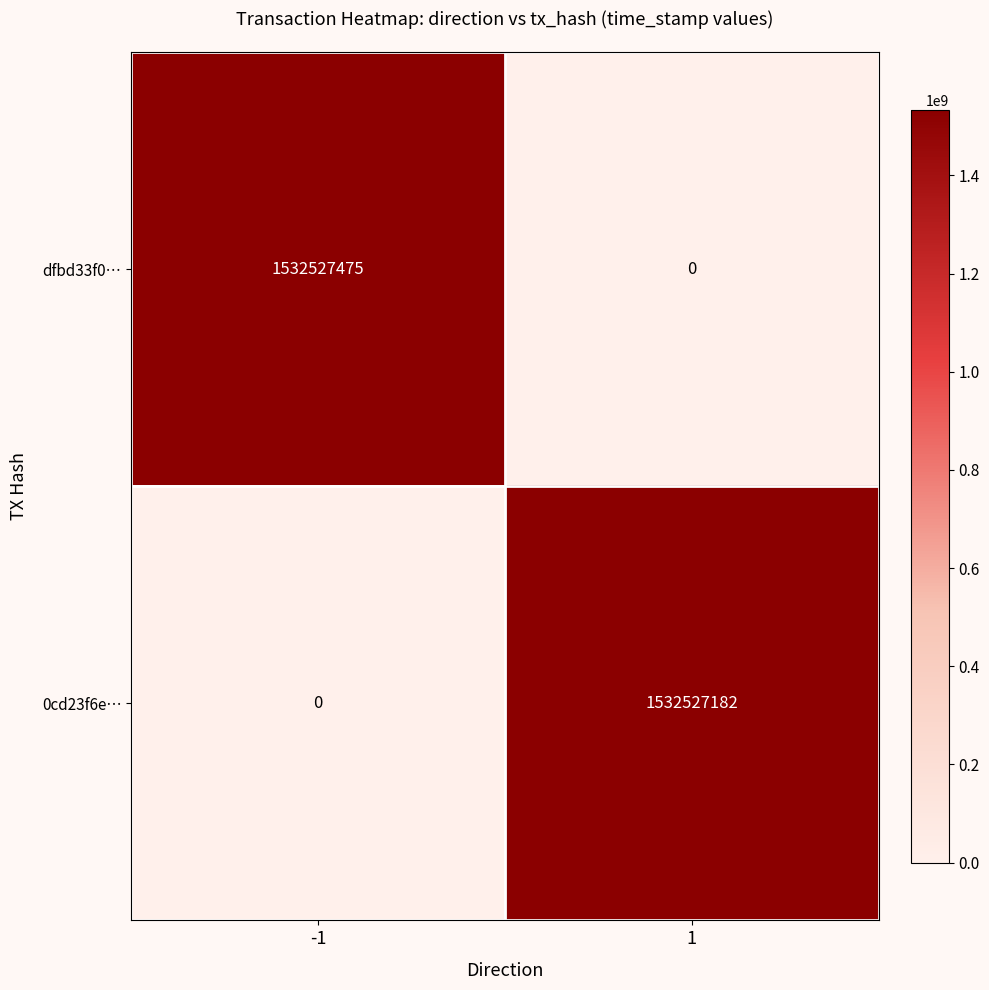

Reading left to right, what are all the values shown in this chart?

dfbd33f0…: 1532527475	0
0cd23f6e…: 0	1532527182